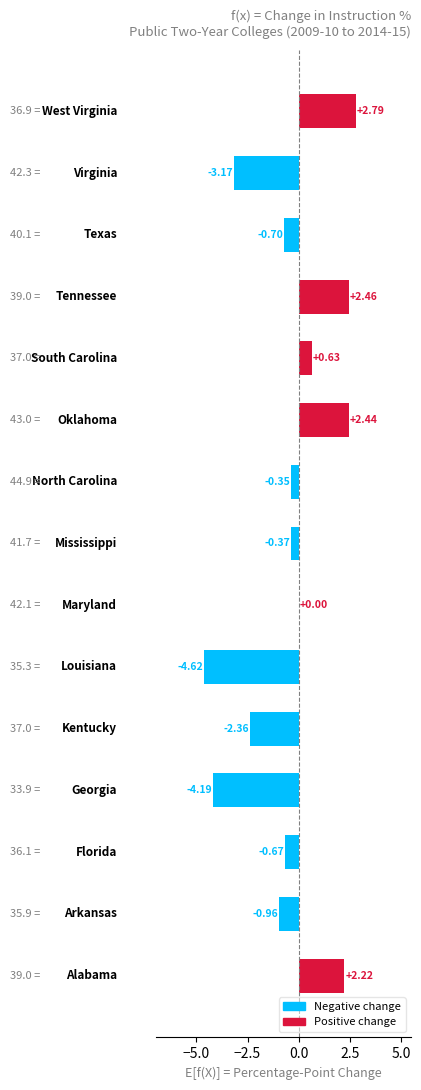

Count the number of categories in the chart.

15